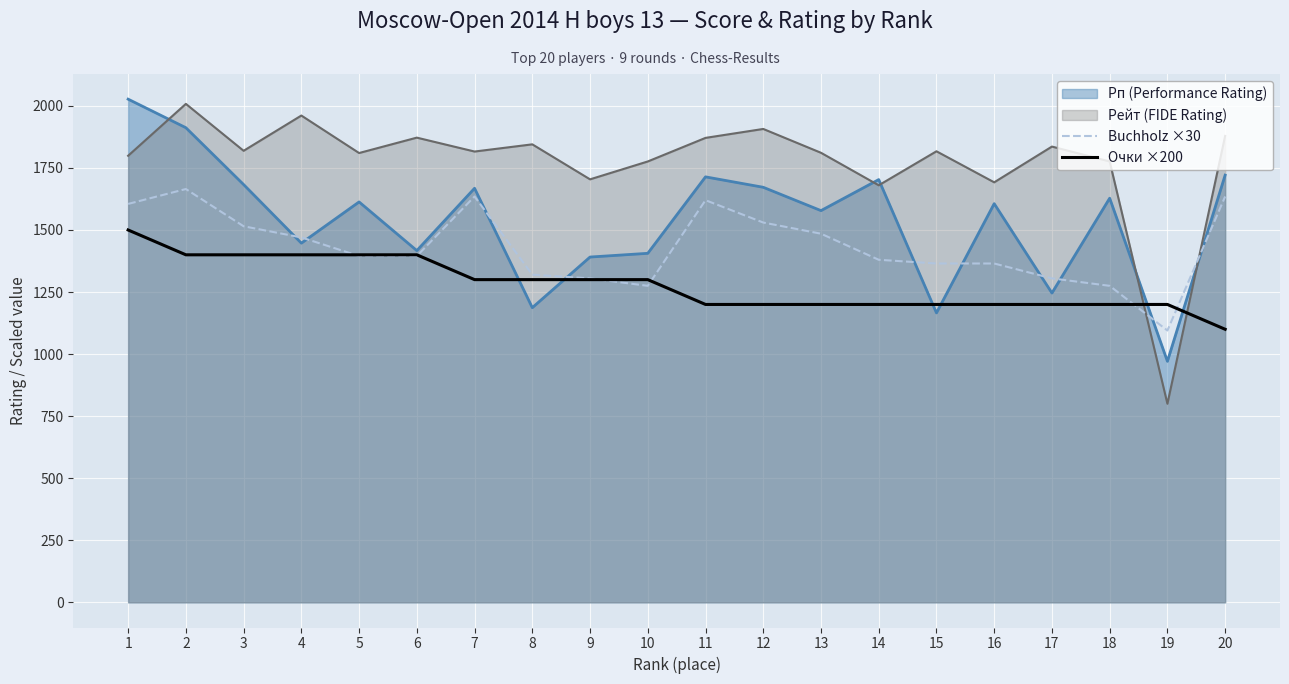

How many data points does each series have?

20